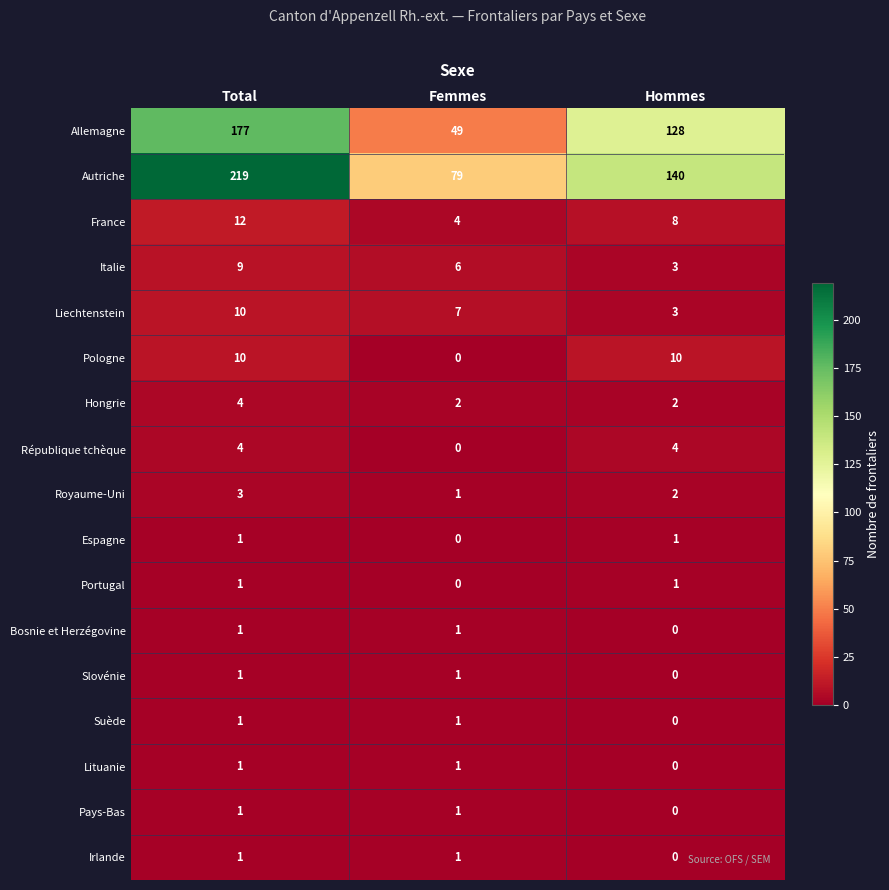

What is the difference between the maximum and minimum values in the République tchèque series?

4